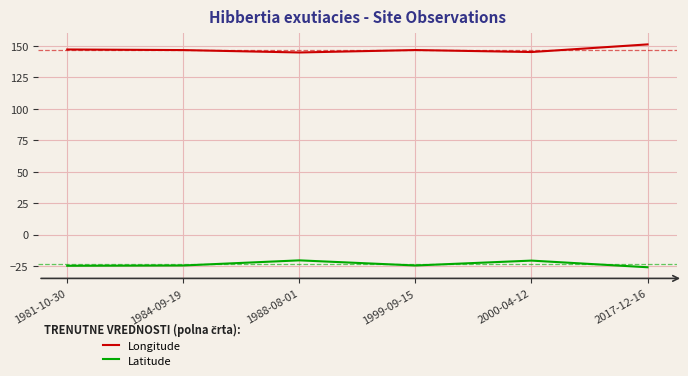

At which label does Longitude reach its peak?

2017-12-16